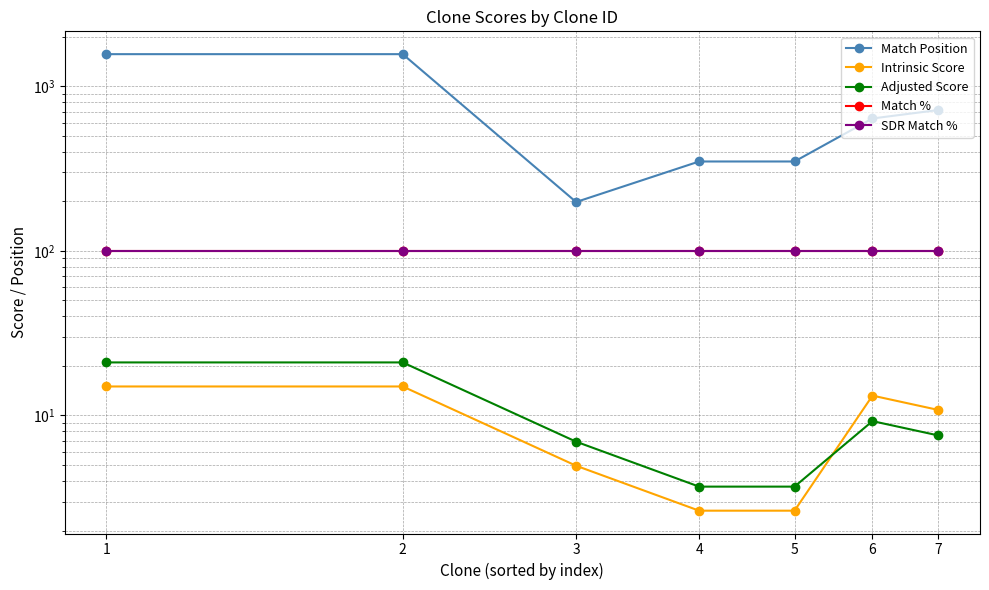

What is the spread (max minus min) of values at 6?

627.8